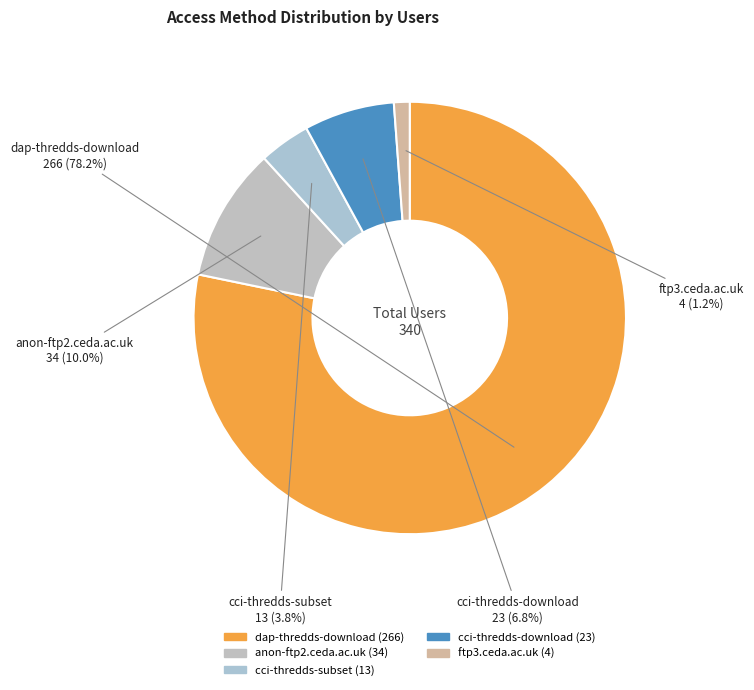

How many segments does this pie chart have?

5